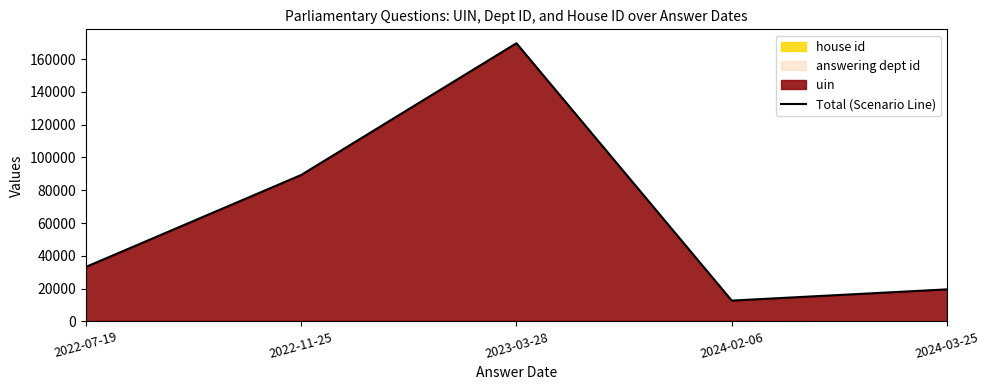

Does the chart have visible grid lines?

No